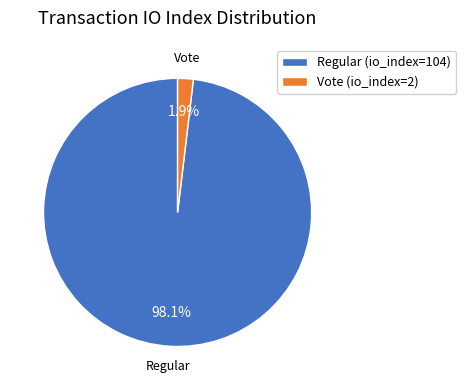

To the nearest percent, what is the difference between the Regular (io_index=104) and Vote (io_index=2) slice percentages?

96%